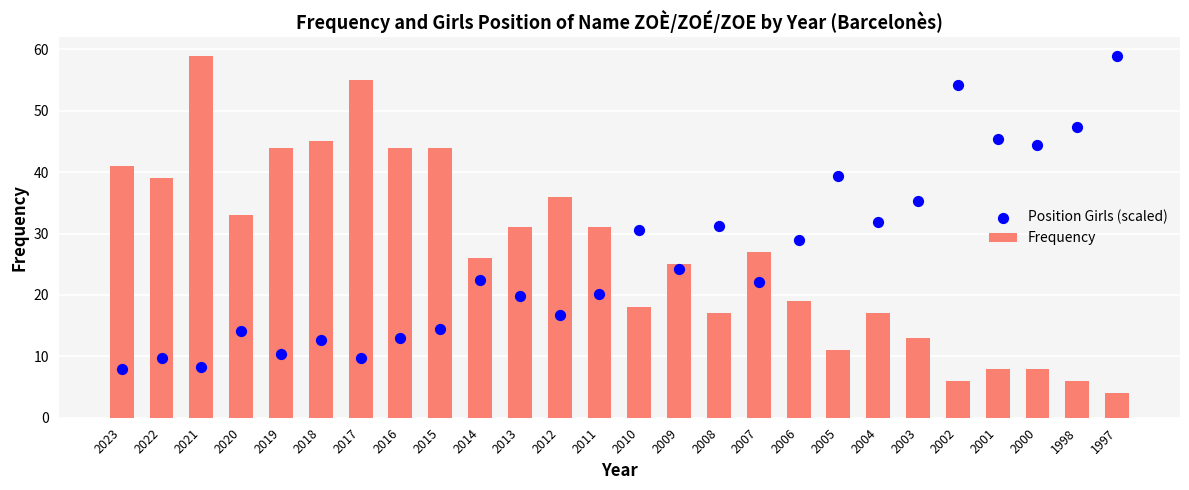

Which series has the widest spread of Y values?

Frequency